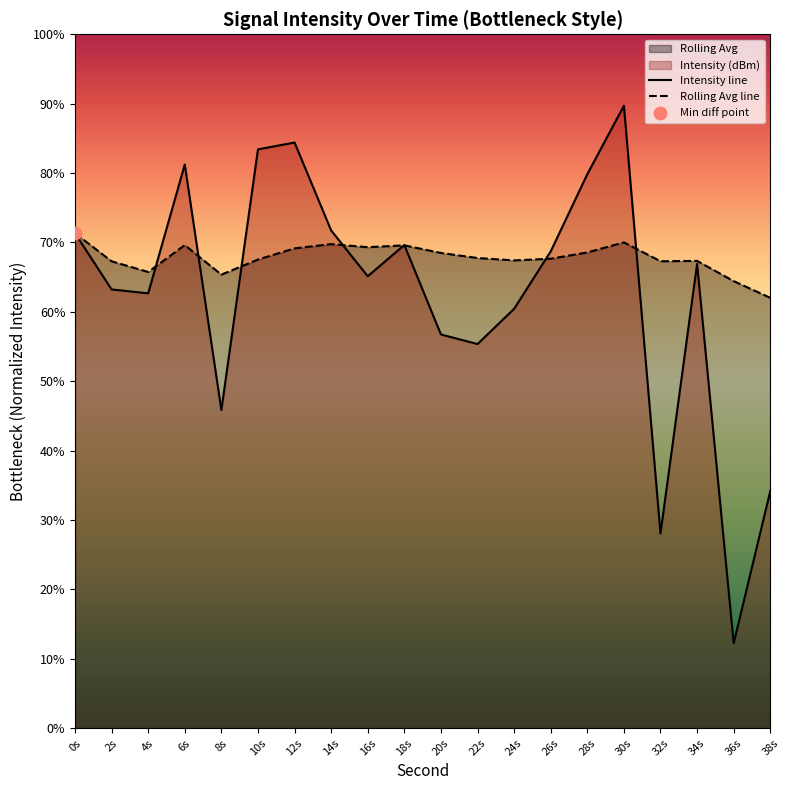

Which series has the largest total across all categories?

Rolling Avg line